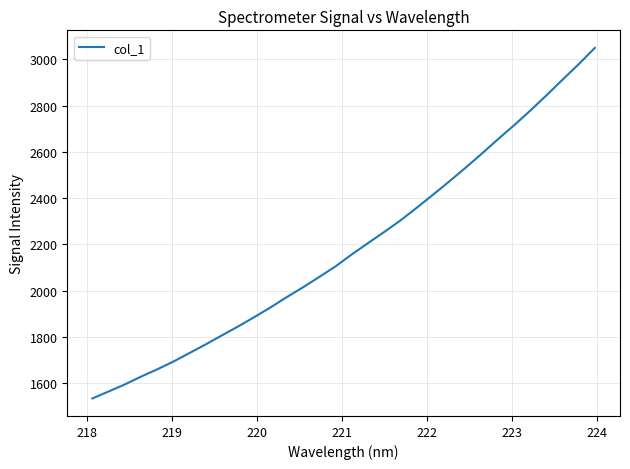

Count the number of values greater than 2157.

16